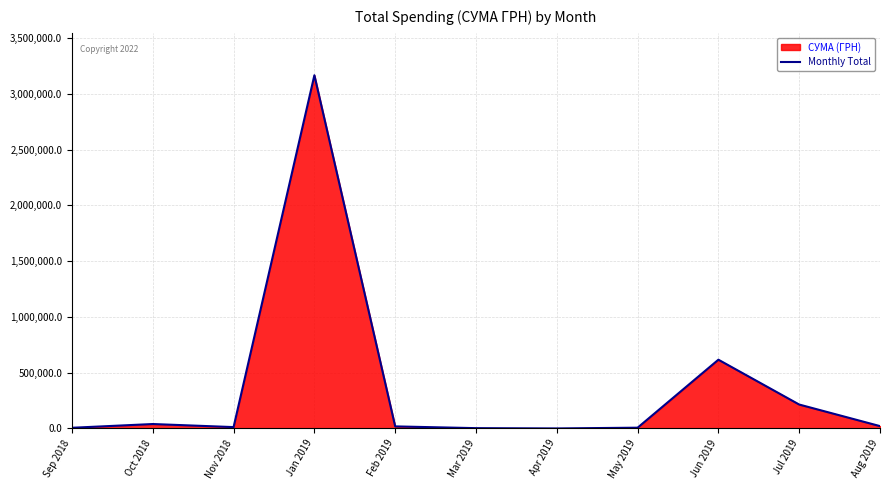

Reading right to left, list all the values displayed in this chart.

21190.0	214560.3	616452.1	7037.7	313.5	2916.8	18656.1	3165851.5	12318.8	39797.7	6300.0